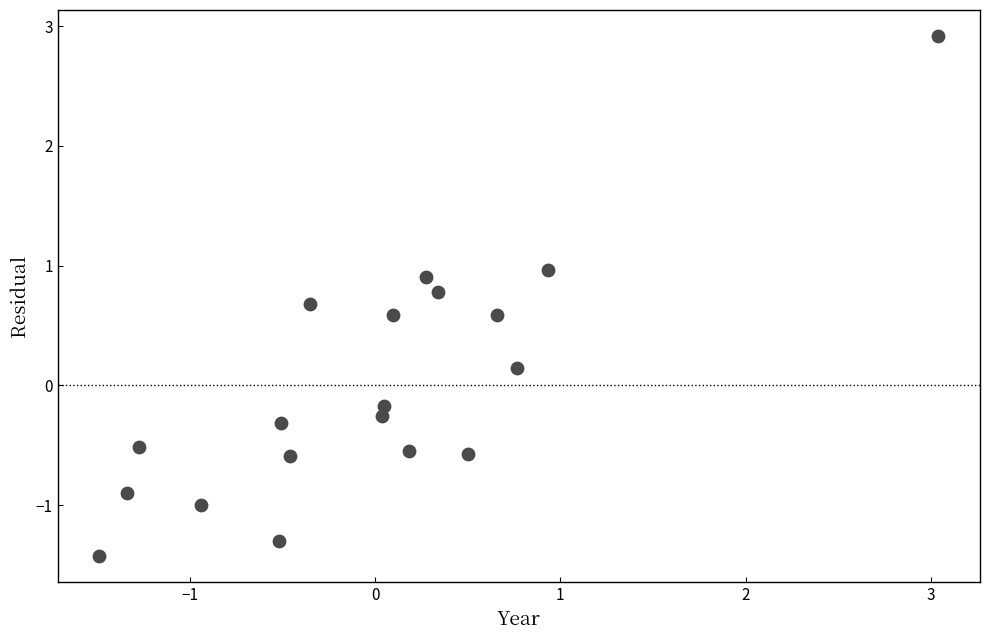

What is the range of X values (max minus min)?

4.5